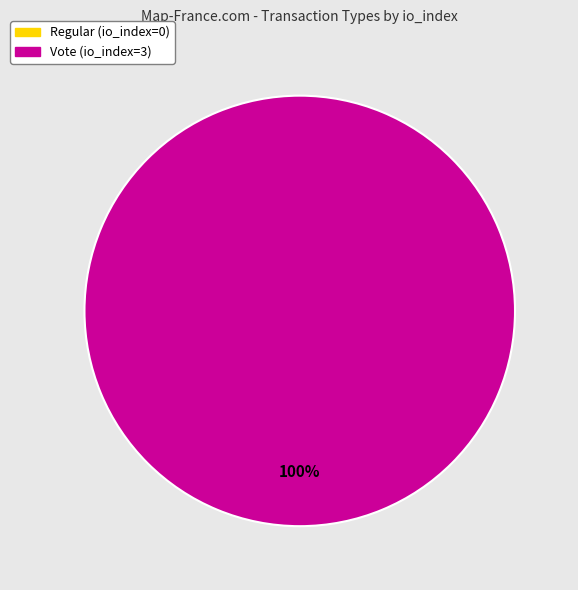

Is there any slice that represents more than half of the pie?

Yes